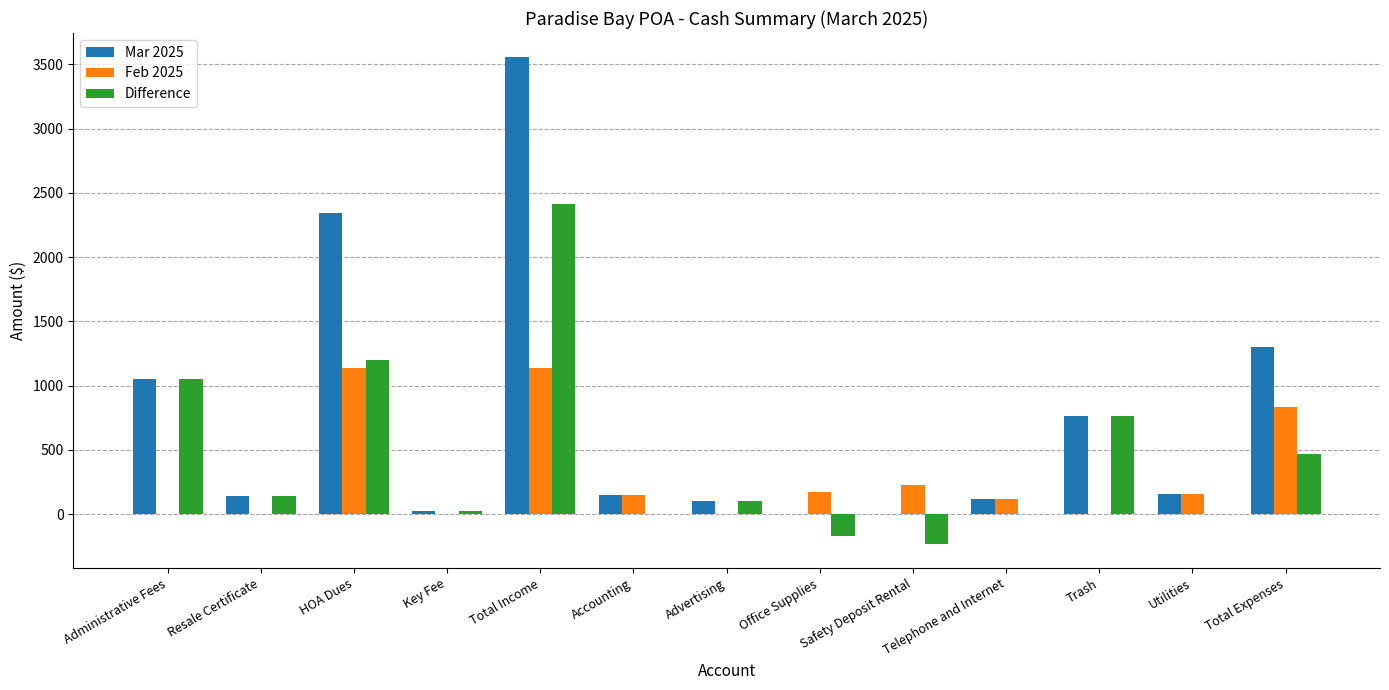

What is the sum of all Mar 2025 values?

9709.4